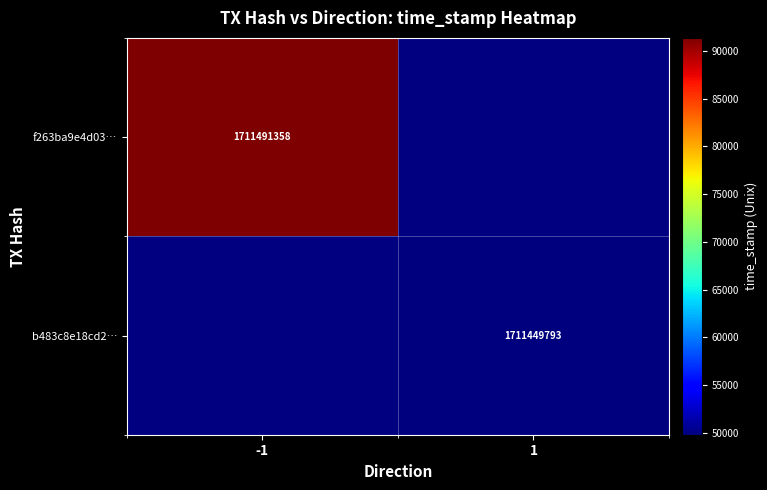

The value of f263ba9e4d03… at -1 is 1711491358. True or false?

True